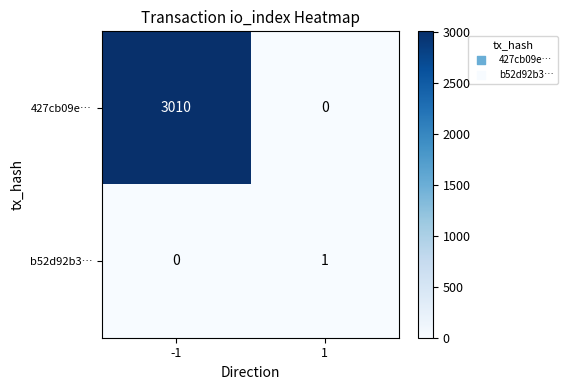

At how many categories does at least one series exceed 2758?

1